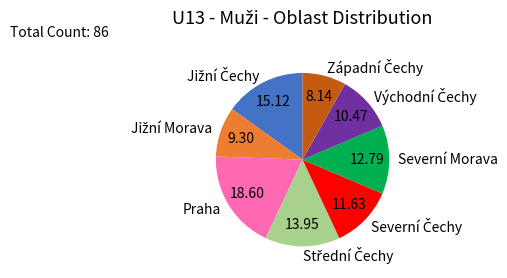

Combined, do Severní Morava and Praha account for over 50%?

No